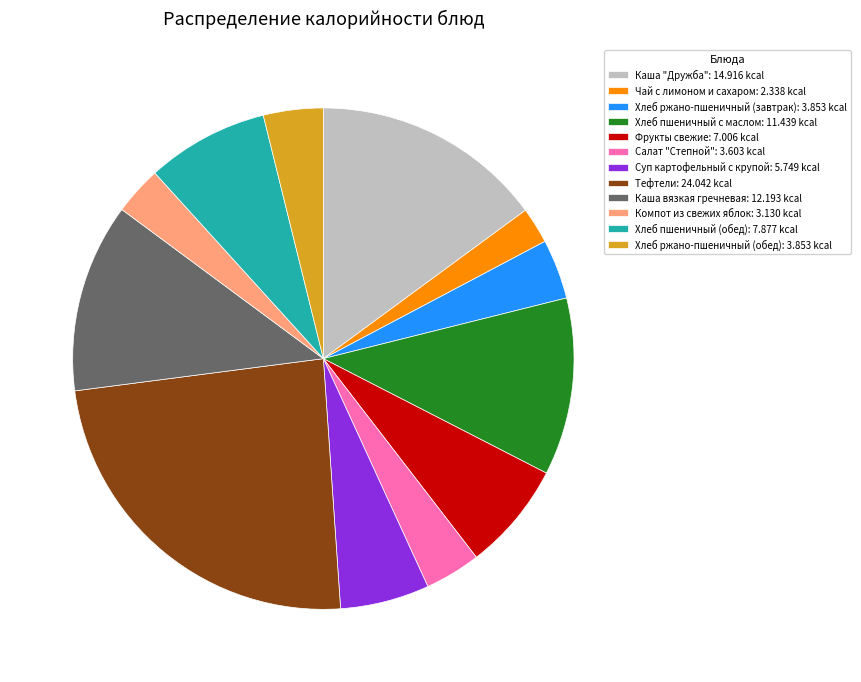

Which slice is the smallest?

Чай с лимоном и сахаром